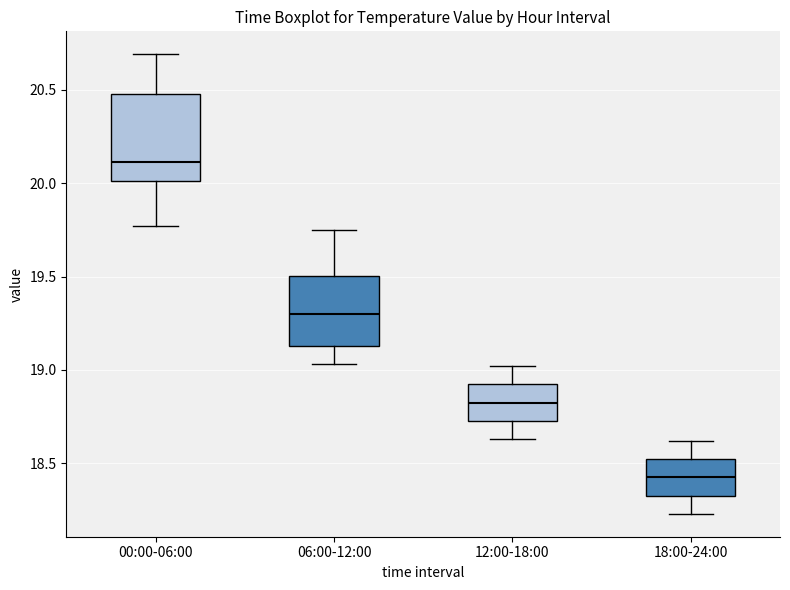

Reading left to right, transcribe this box plot: for each box, give where its median line is, the range the box spans, and where its two whiskers end, as read against the y-axis. The values are not printed on the chart, so give them approximately, as read against the axis.

00:00-06:00: median 20.10, box 20.00 to 20.50, whiskers 19.75 to 20.70
06:00-12:00: median 19.30, box 19.15 to 19.50, whiskers 19.05 to 19.75
12:00-18:00: median 18.85, box 18.75 to 18.90, whiskers 18.65 to 19.00
18:00-24:00: median 18.45, box 18.35 to 18.50, whiskers 18.25 to 18.60